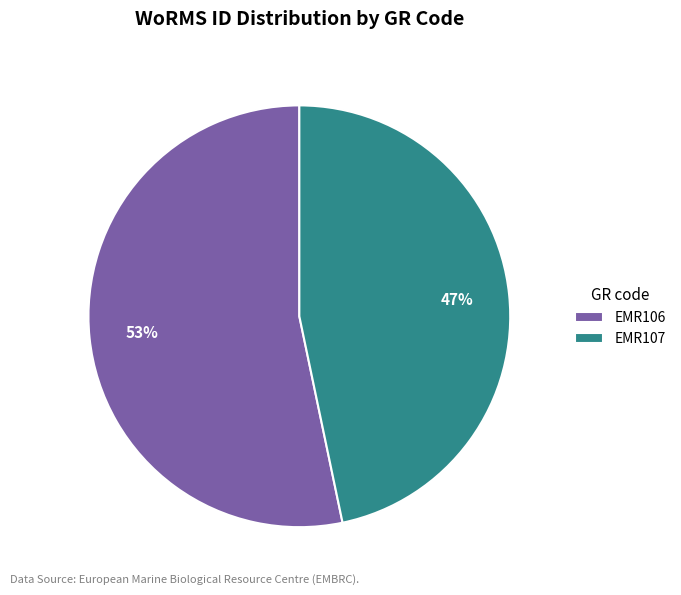

Is it true that EMR107 is 55% of the pie?

False